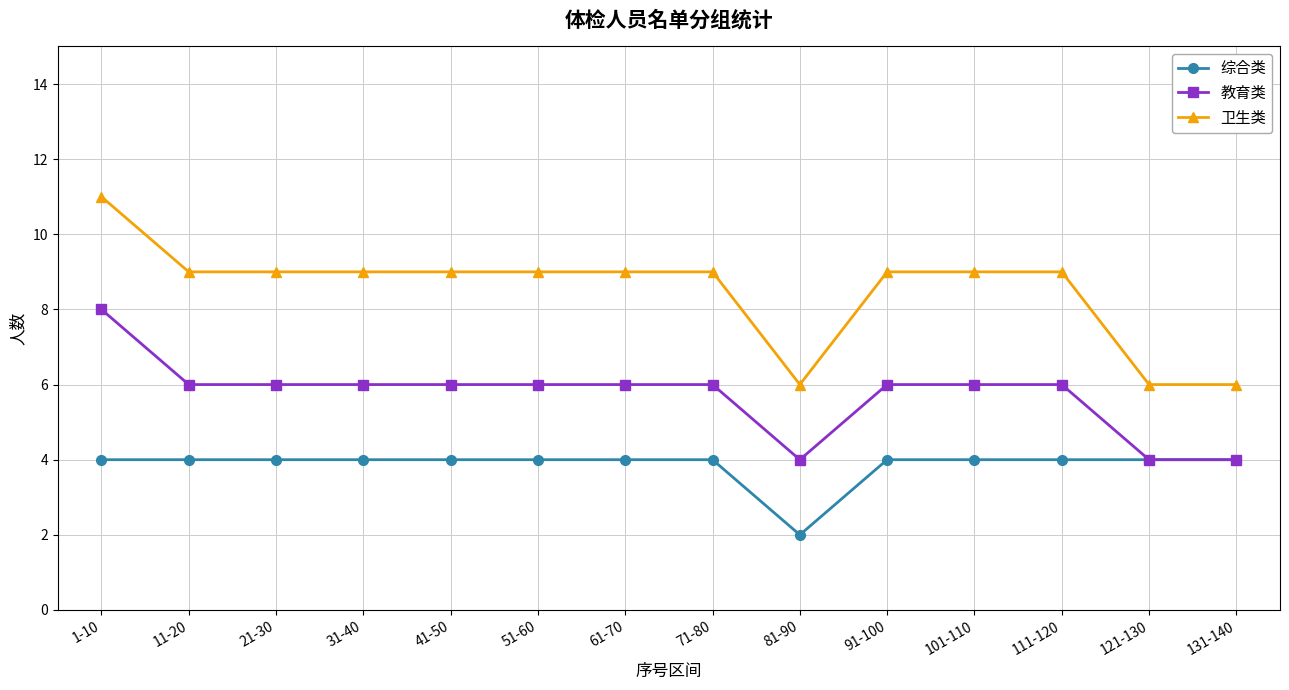

Read the 卫生类 value at 111-120.

9